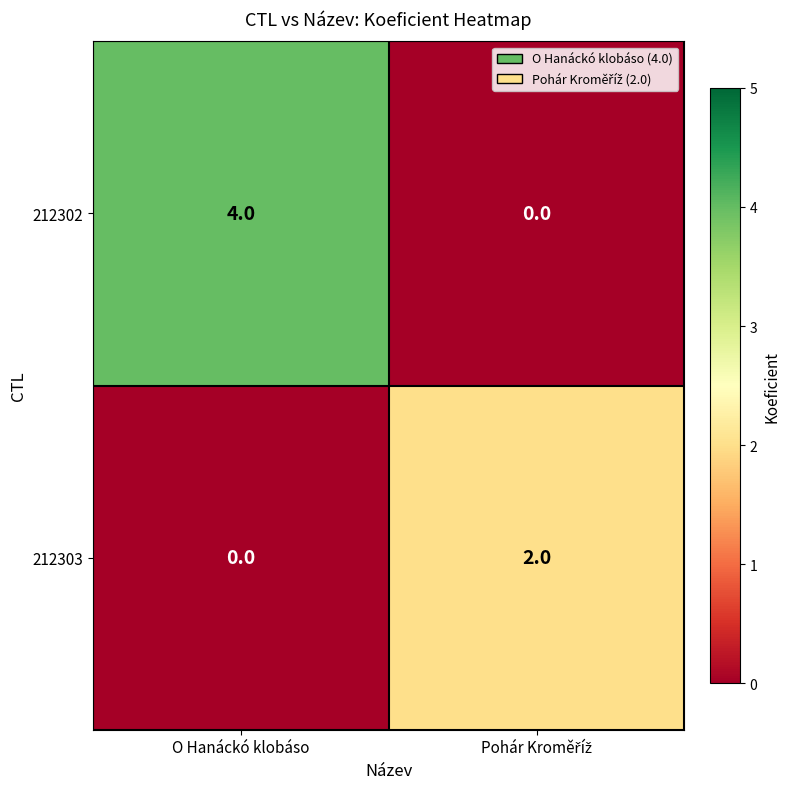

At which category is the sum across all series the highest?

O Hanáckó klobáso